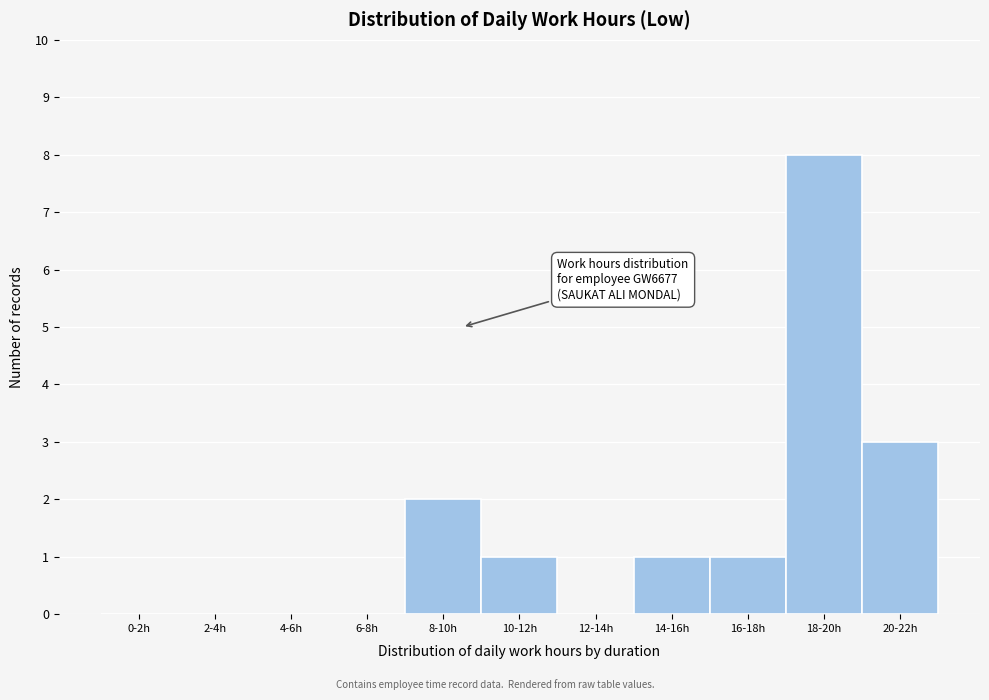

Reading left to right, what are all the values shown in this chart?

0-2h=0	2-4h=0	4-6h=0	6-8h=0	8-10h=2	10-12h=1	12-14h=0	14-16h=1	16-18h=1	18-20h=8	20-22h=3